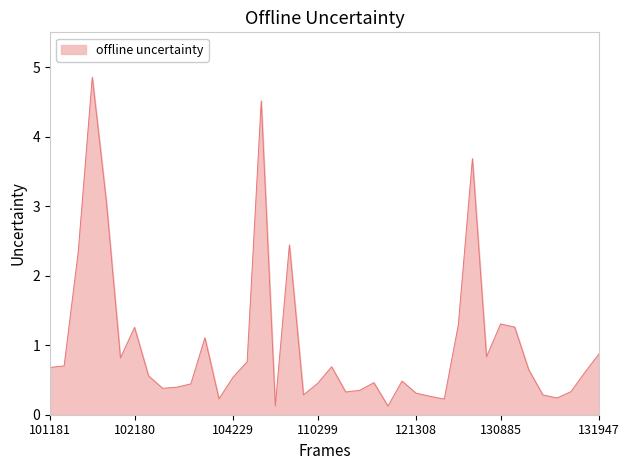

What is the greatest value displayed?

4.9